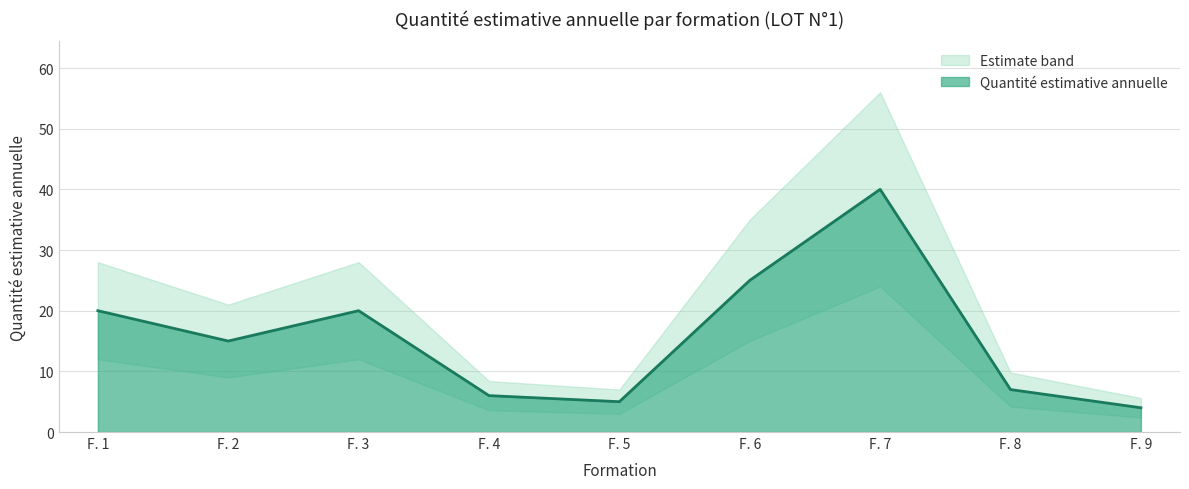

How many points are lower than both their immediate neighbors (excluding endpoints)?

2